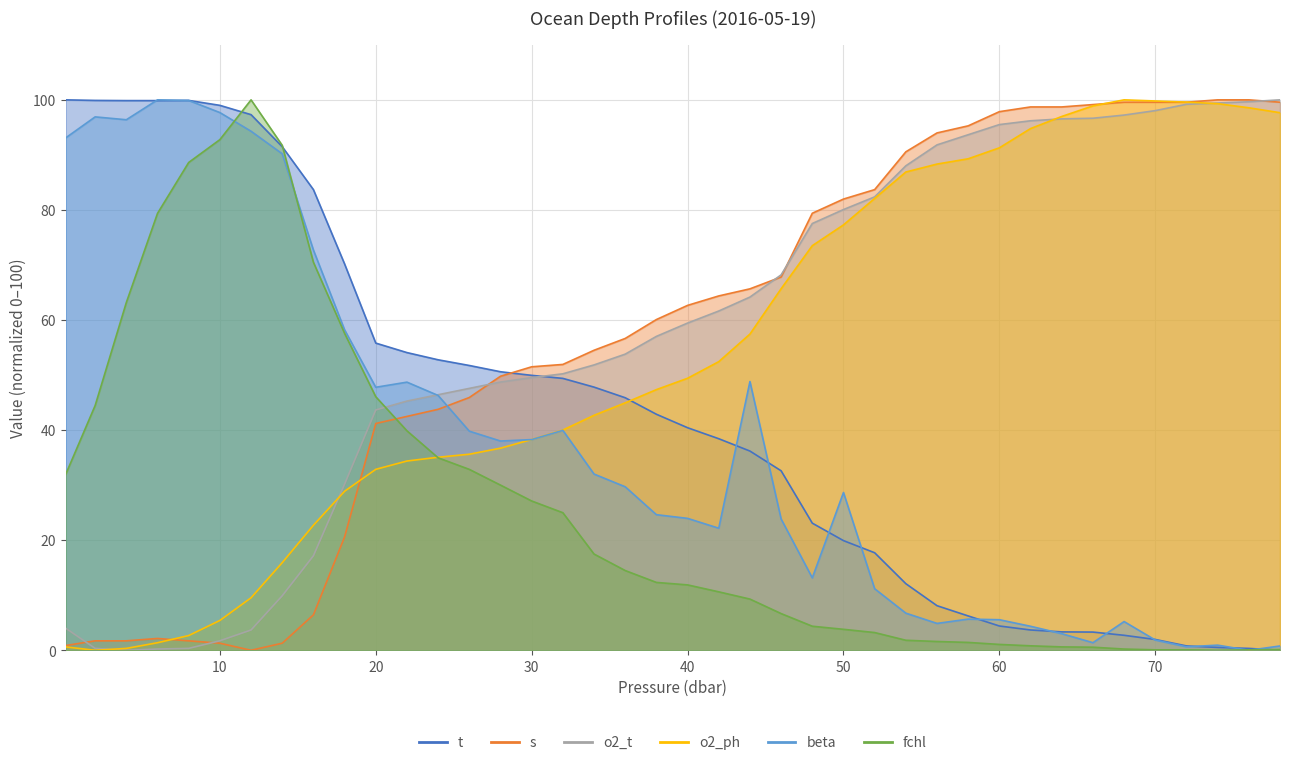

What is the spread (max minus min) of values at 0.1?

99.4